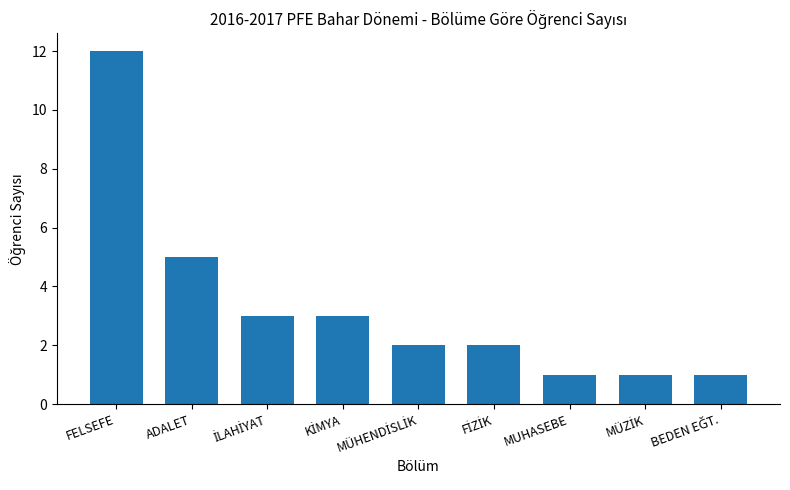

Are the bars horizontal?

No